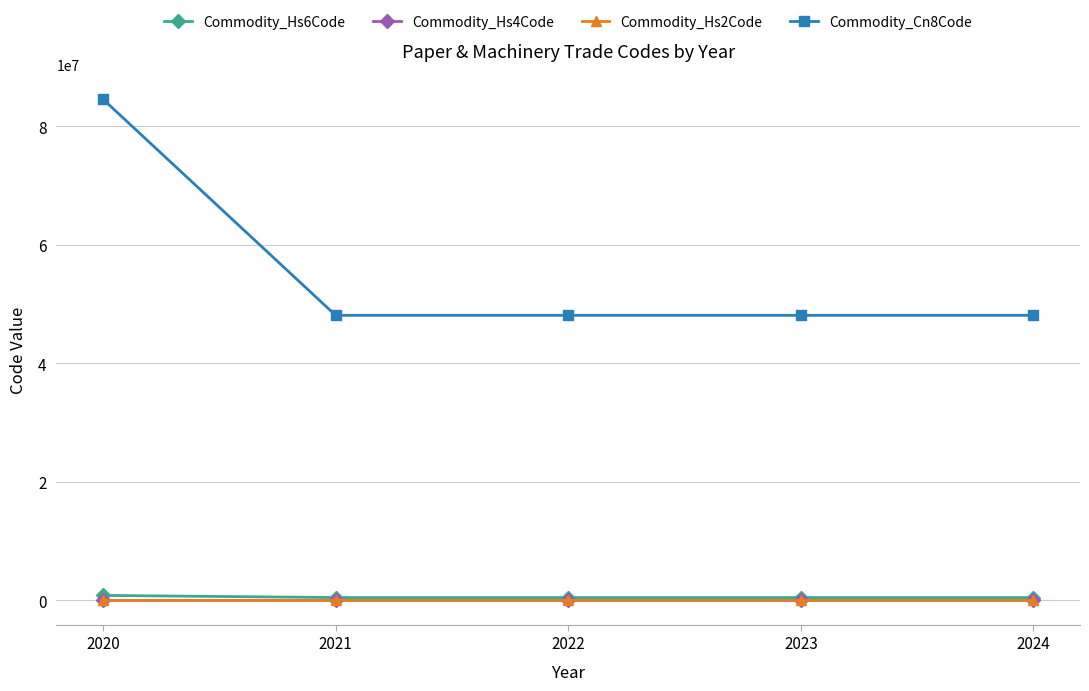

How many data points in Commodity_Hs6Code are above 481190?

1